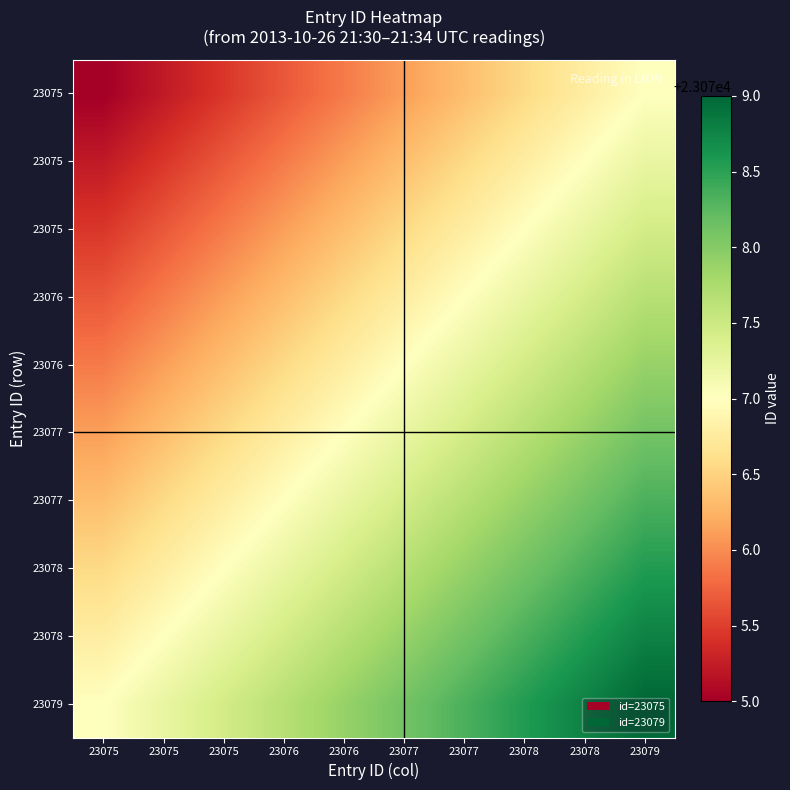

What is the spread (max minus min) of values at 23078?

2.0